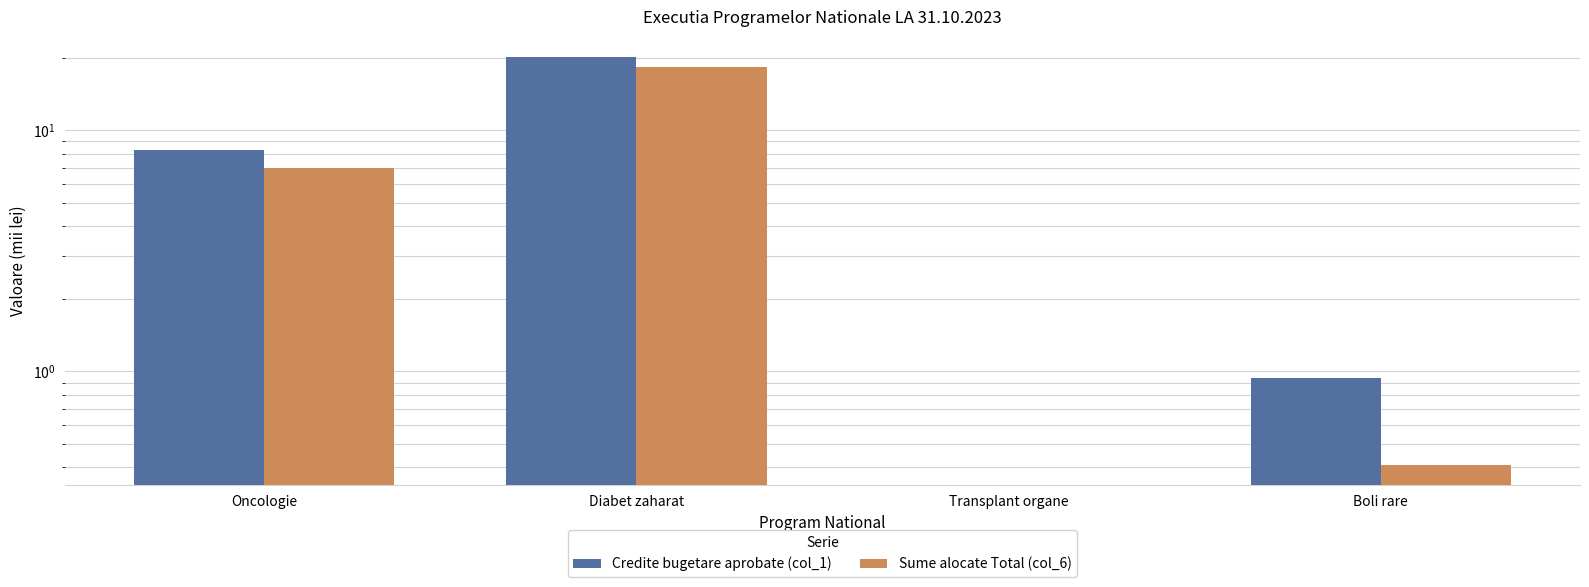

What are all the series names shown in the legend?

Credite bugetare aprobate (col_1), Sume alocate Total (col_6)